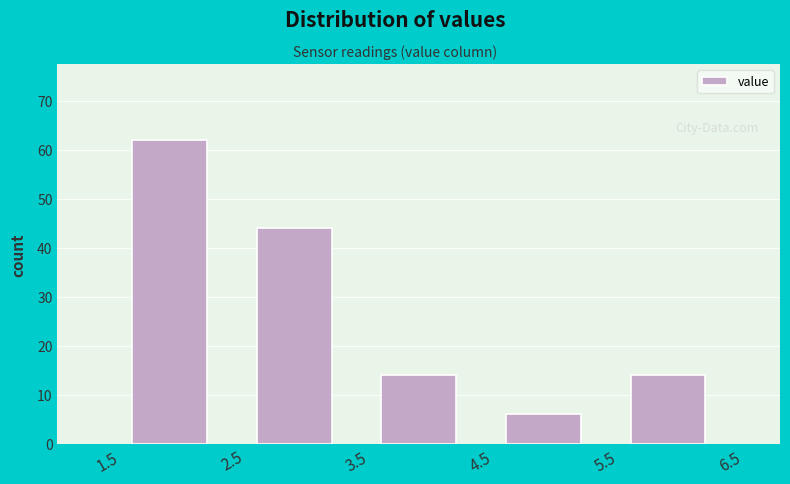

What is the height of the bar covering 2.5 to 3.5 on the x-axis? The values are not printed on the chart, so give them approximately, as read against the axis.

44